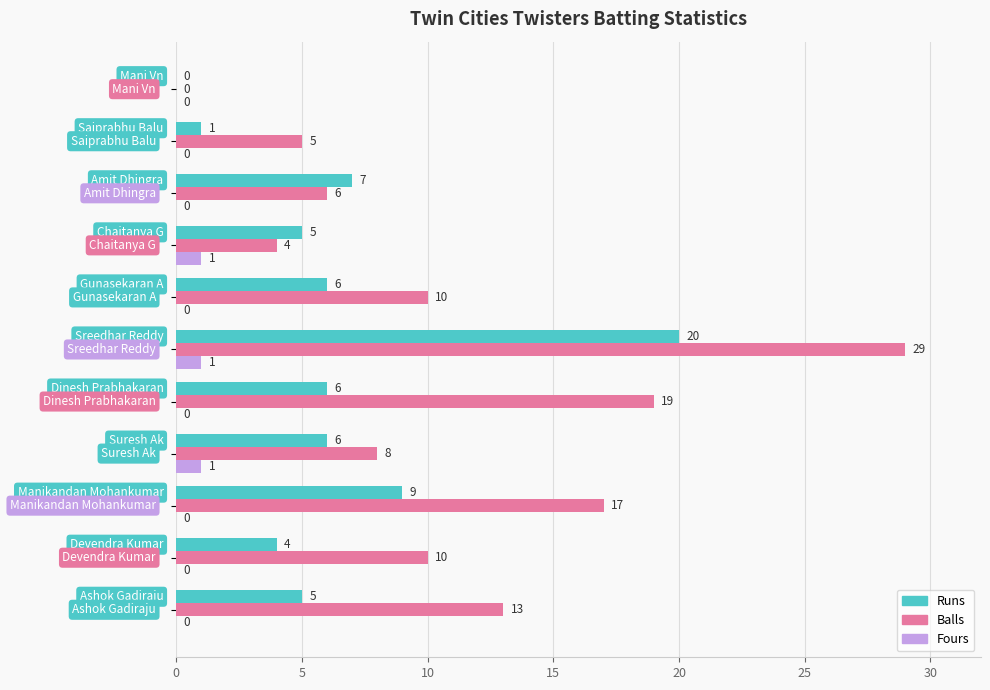

Which series has the largest total across all categories?

Balls